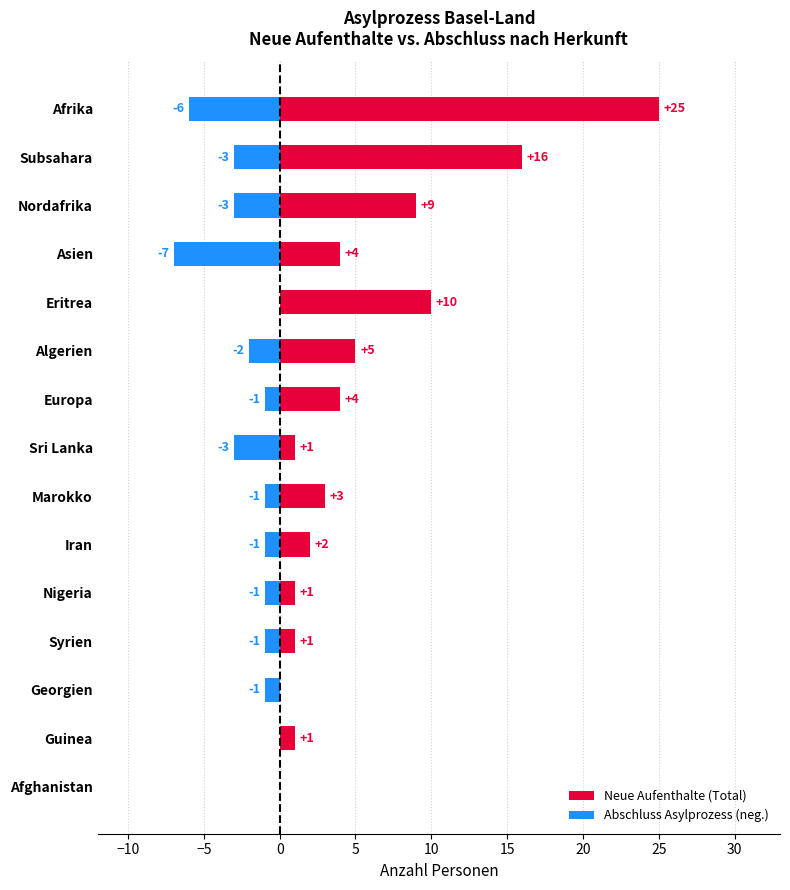

What is the sum of all Abschluss Asylprozess (neg.) values?

-30